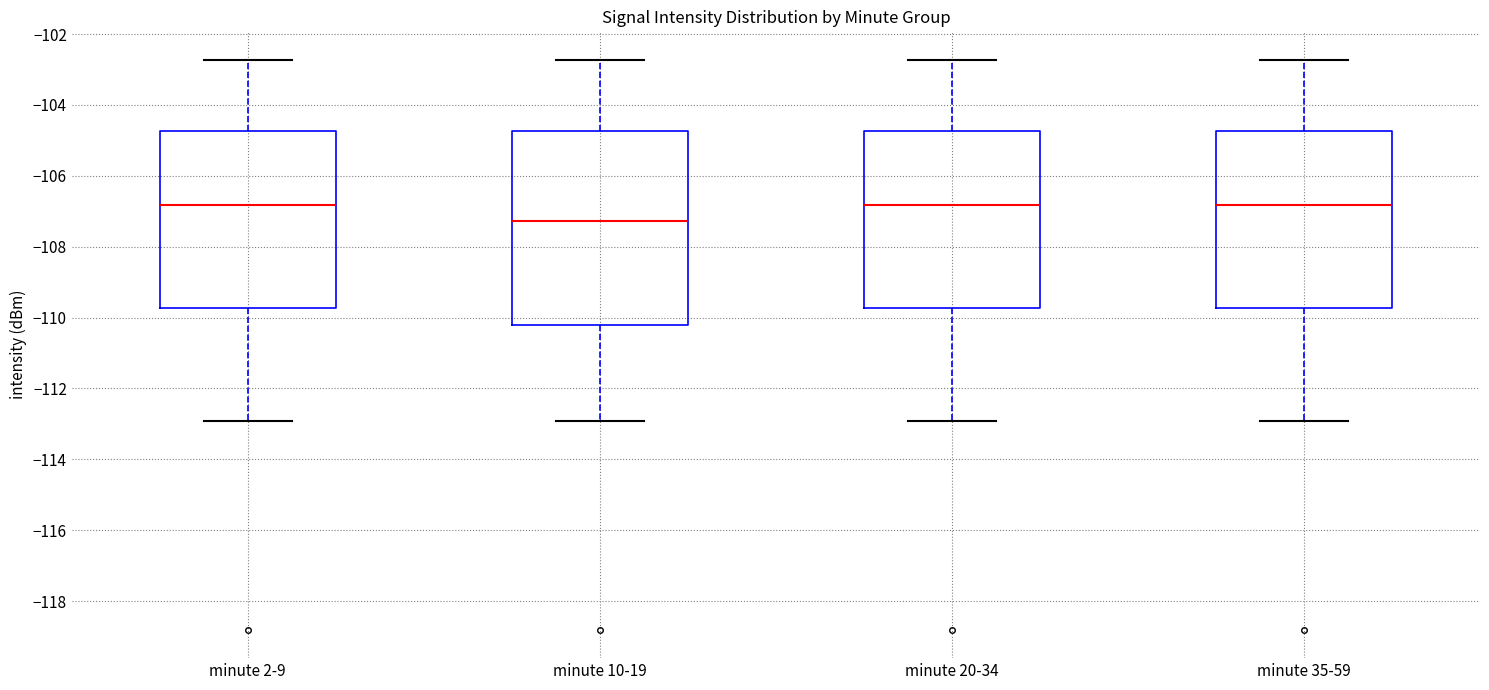

Which box is the tallest, from its lower edge to its upper edge?

minute 10-19